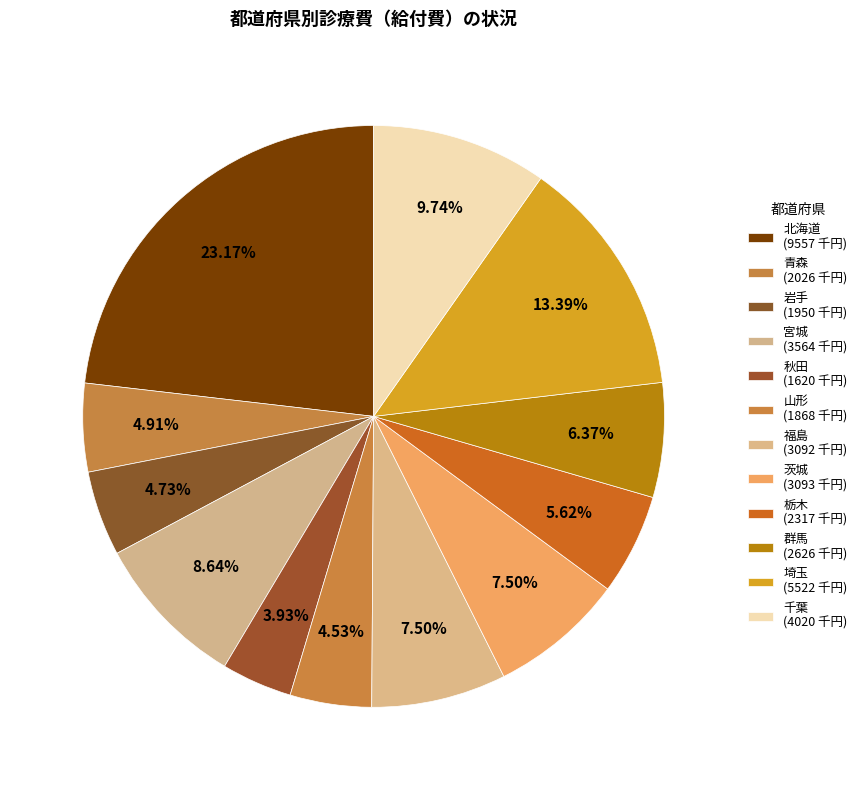

Count the number of slices in the pie.

12